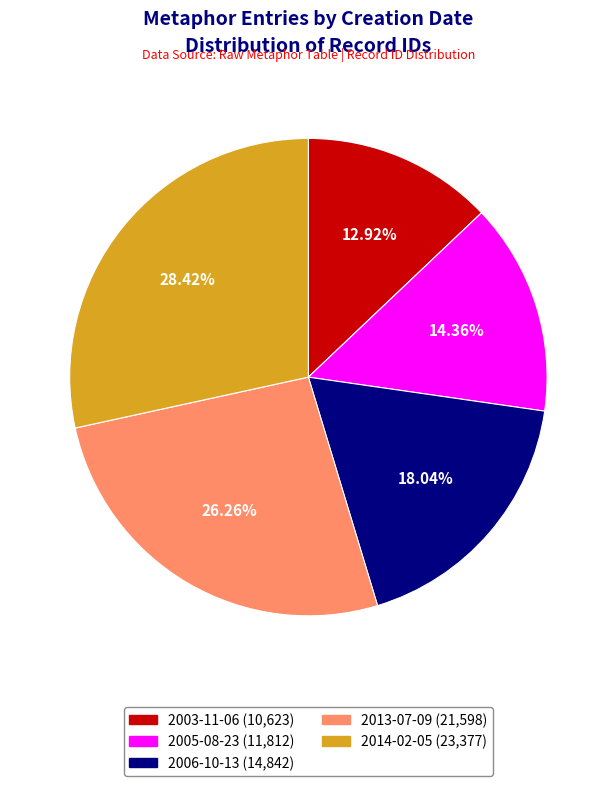

Is it true that 2003-11-06 is 13% of the pie?

True